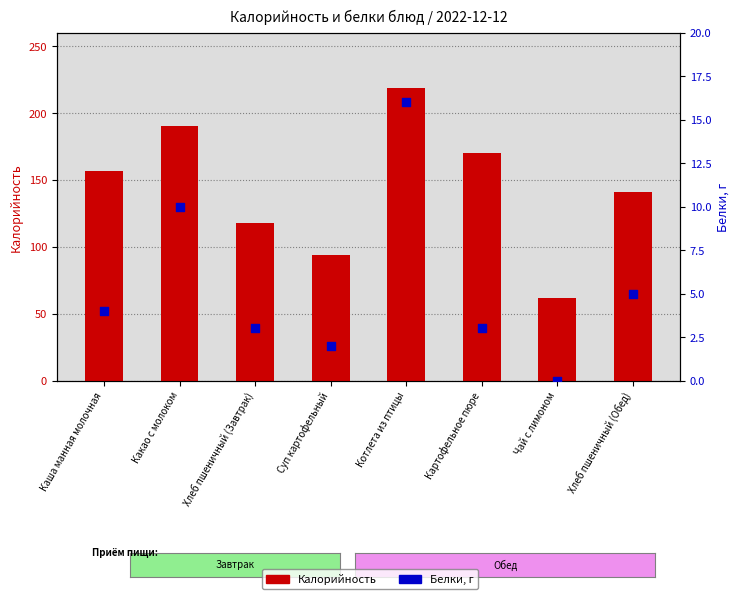

At how many categories does at least one series exceed 67?

7